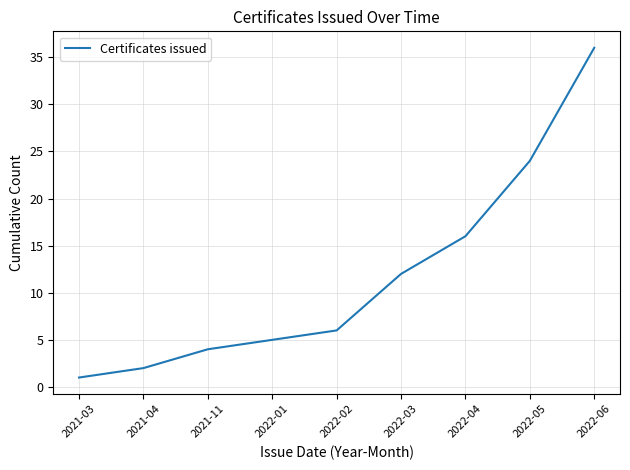

List the labels in order of value, smallest first.

2021-03, 2021-04, 2021-11, 2022-01, 2022-02, 2022-03, 2022-04, 2022-05, 2022-06